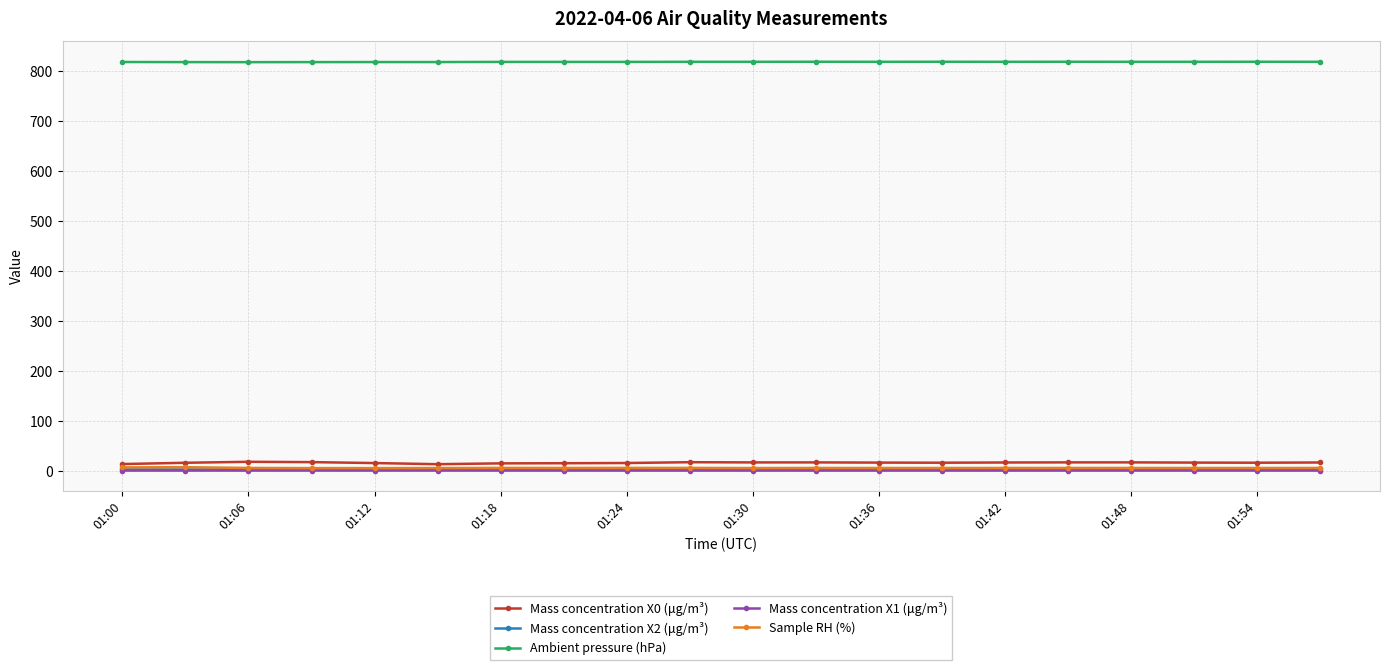

Which series has the largest total across all categories?

Ambient pressure (hPa)